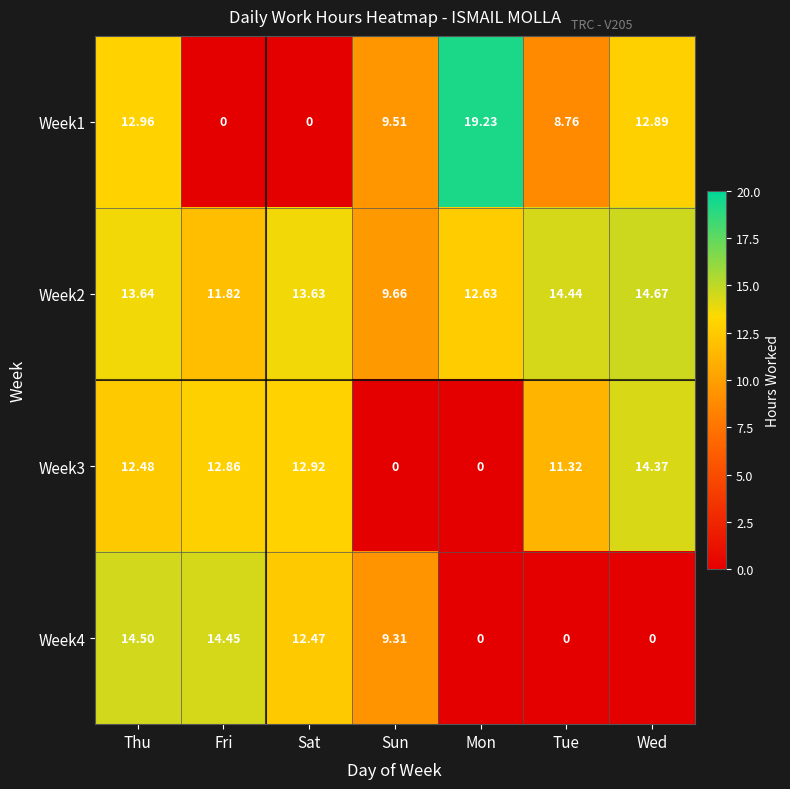

At which label does Week4 first exceed 9?

Thu